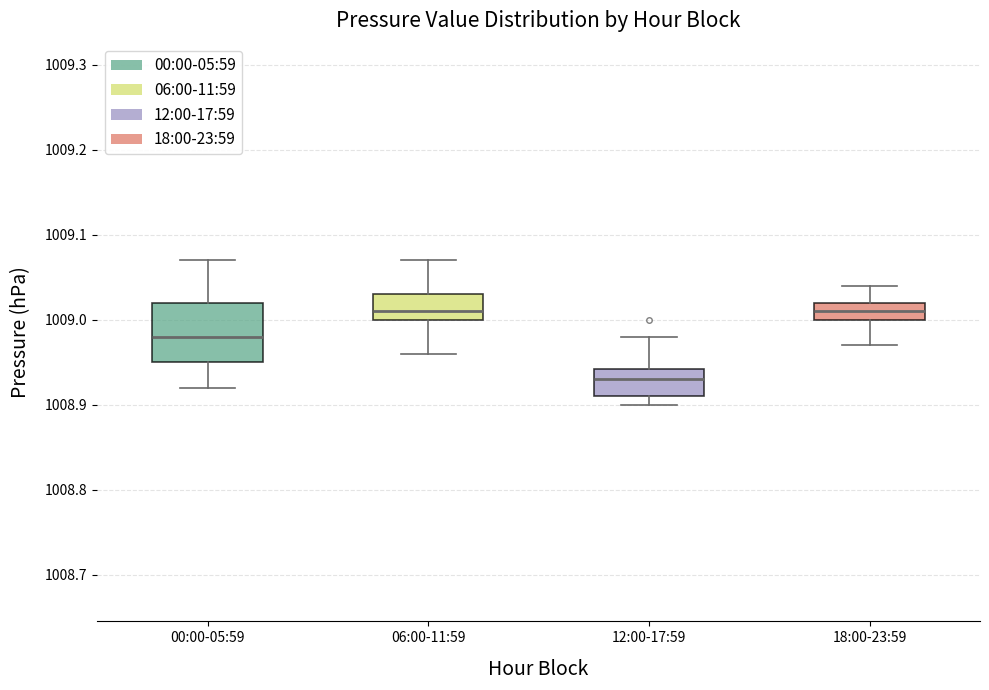

Where does the lower whisker of the box for 06:00-11:59 end on the y-axis? The values are not printed on the chart, so give them approximately, as read against the axis.

1008.96